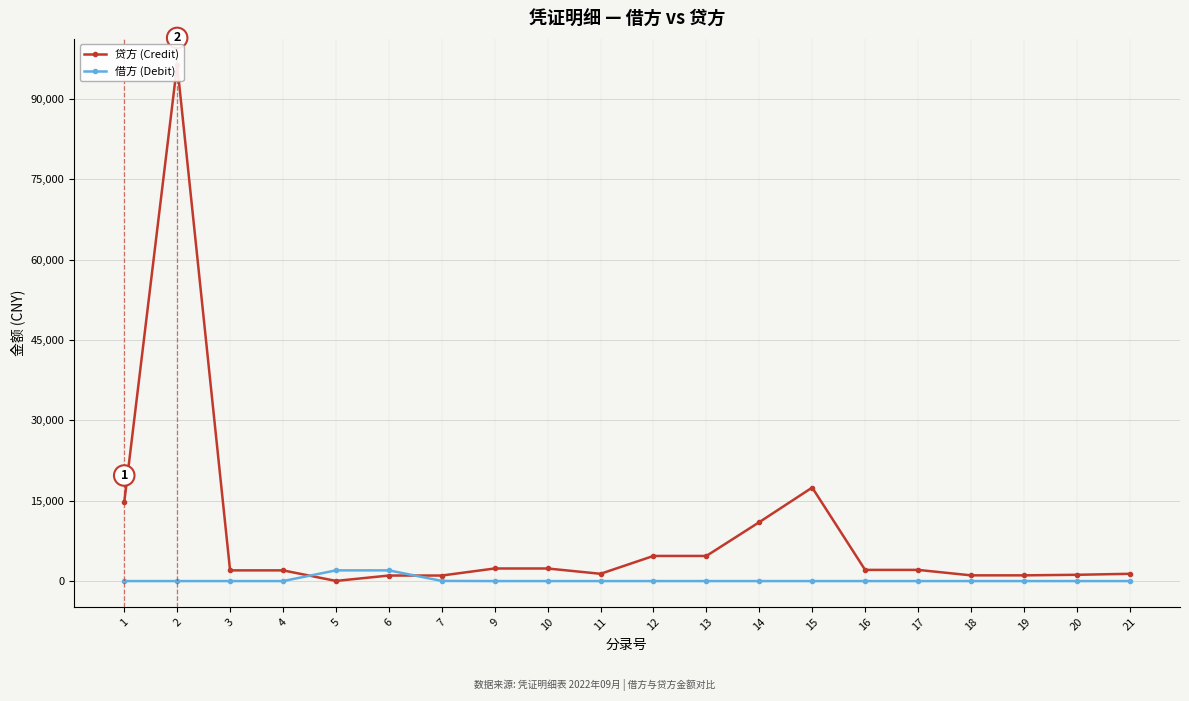

What is the spread (max minus min) of values at 13?

4693.0